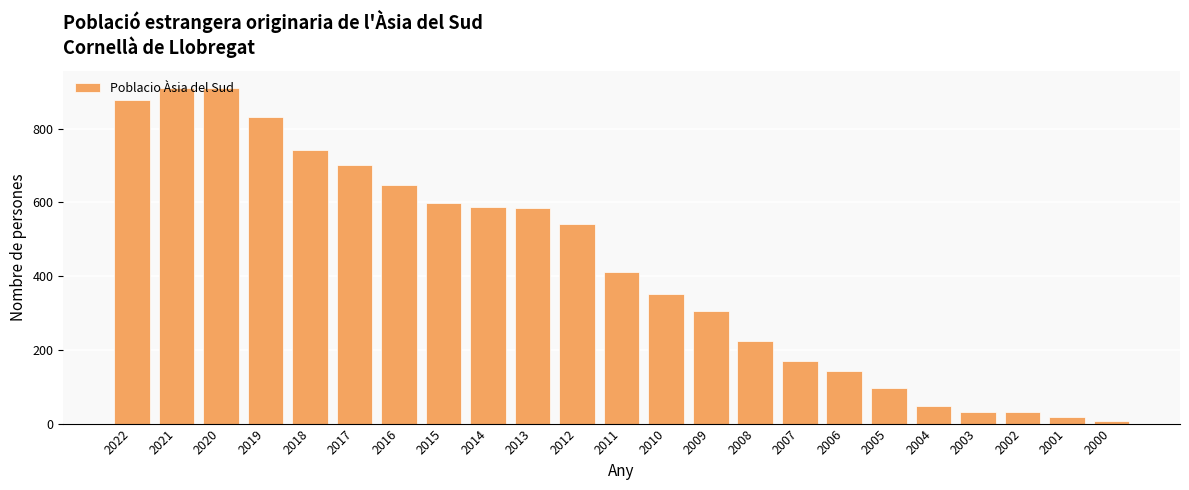

What is the value of the 12th bar from the left?

410